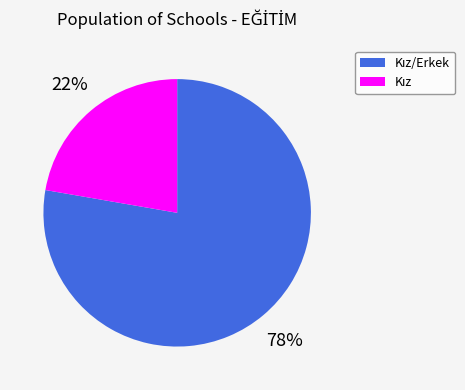

Is there any slice that represents more than half of the pie?

Yes